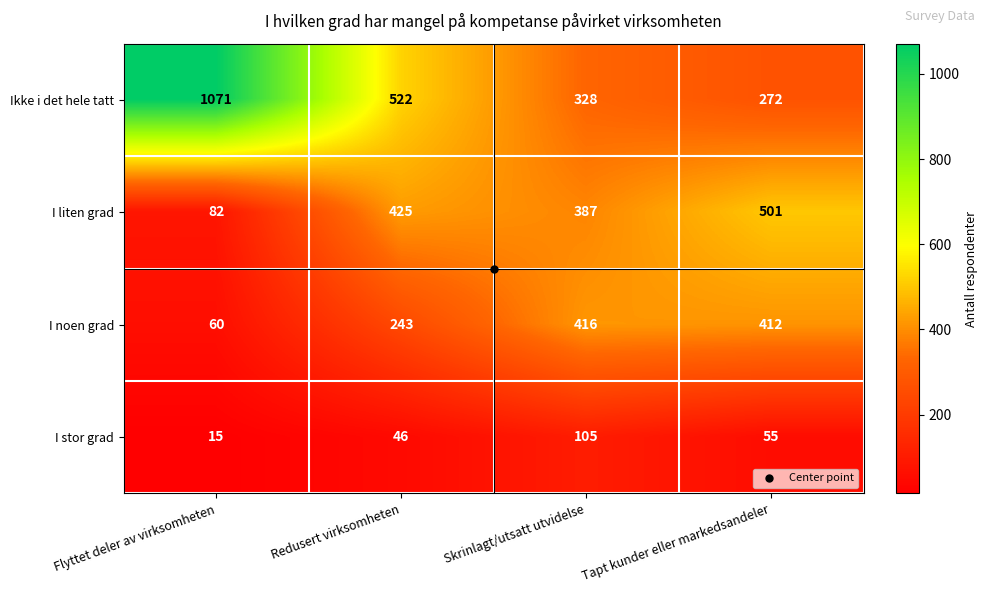

What is the spread (max minus min) of values at Skrinlagt/utsatt utvidelse?

311